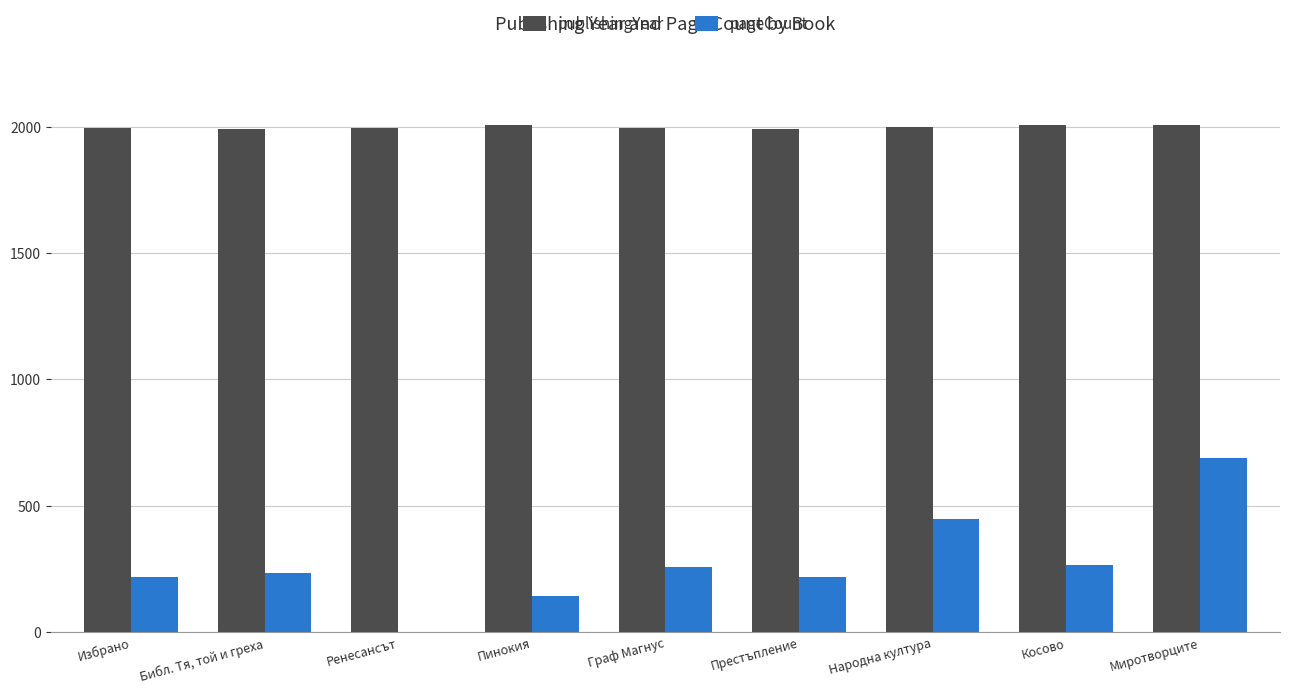

What is the maximum value for pageCount?

688